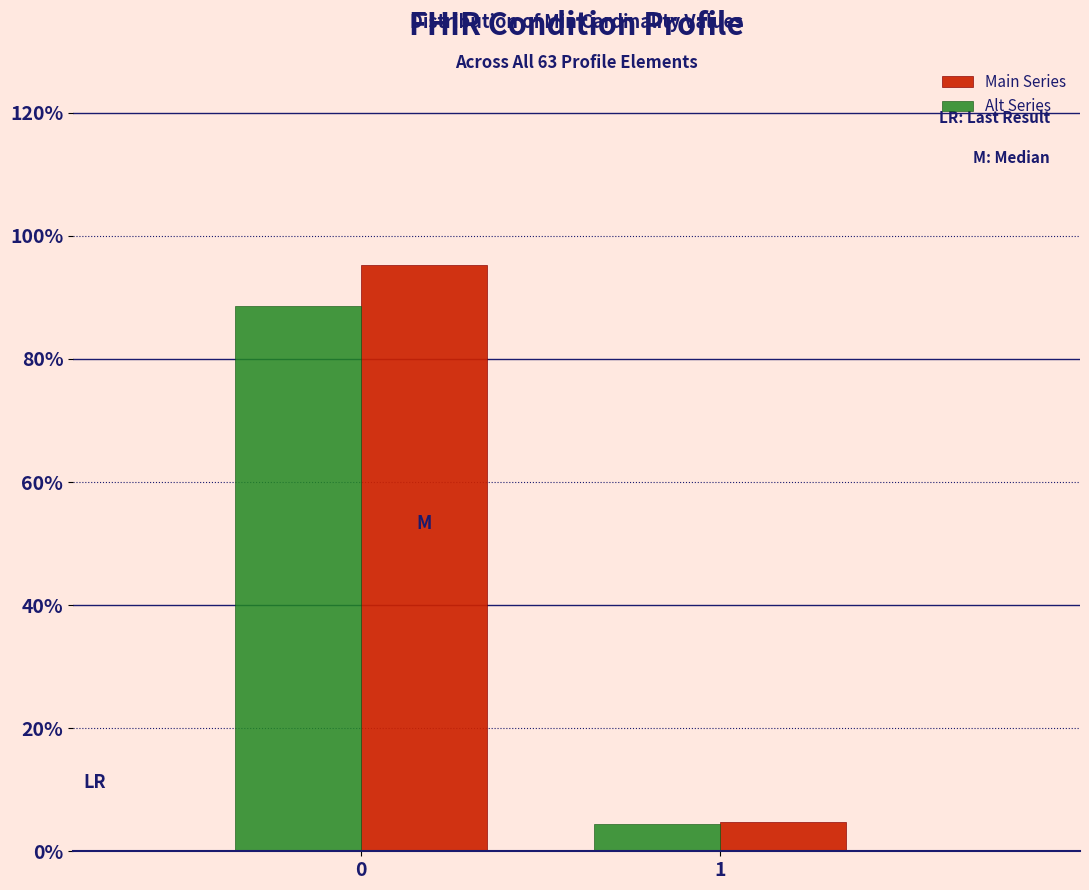

Reading left to right, transcribe all the data shown in this chart.

Main Series: 95.2	4.8
Alt Series: 88.6	4.4